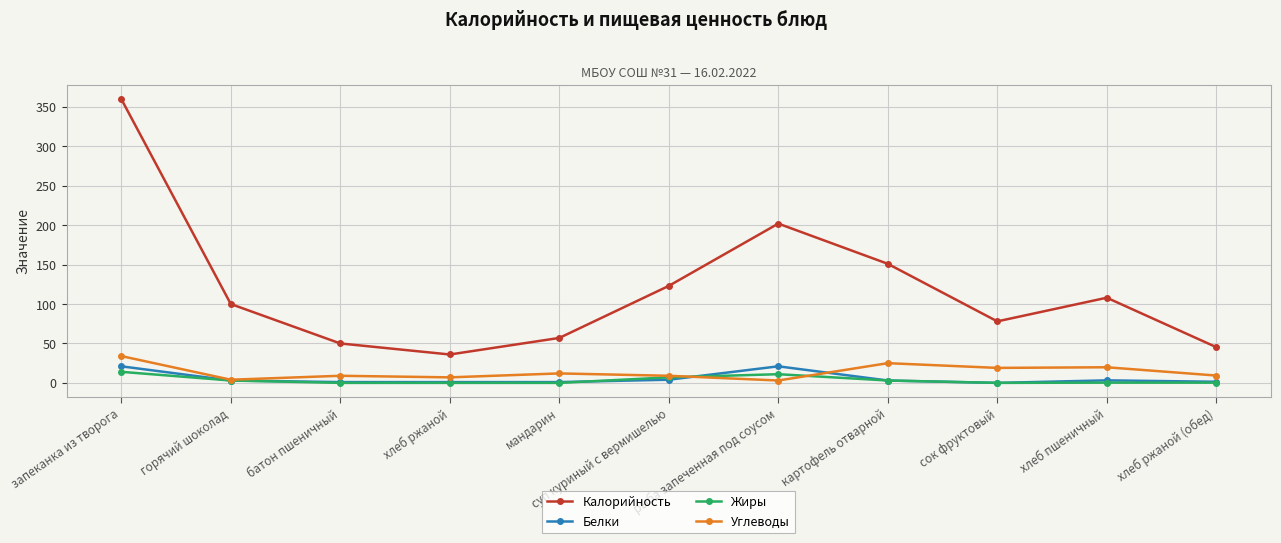

How many interior local valleys does the Калорийность series have?

2